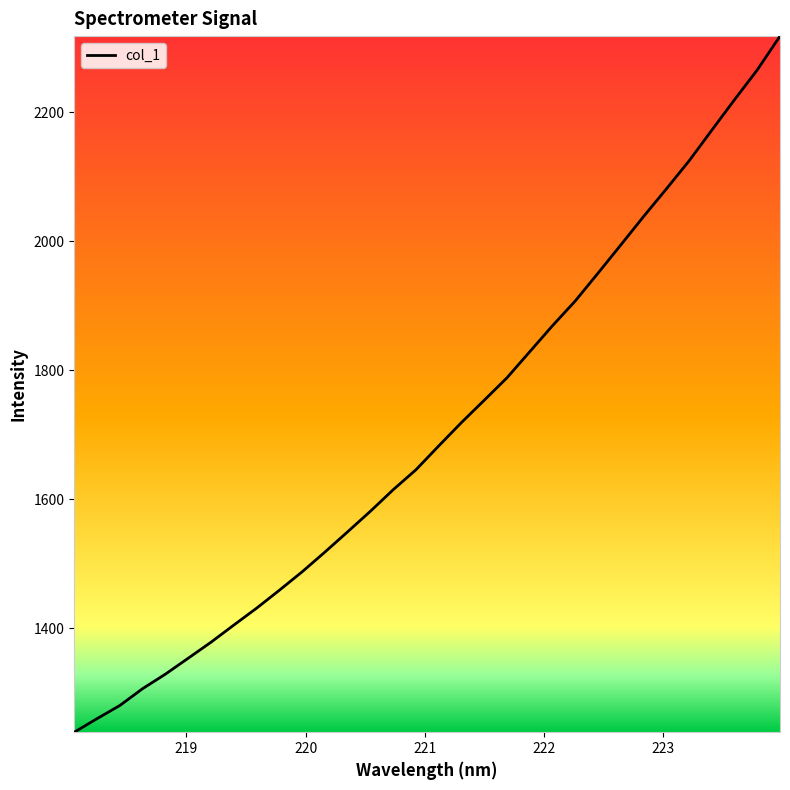

What is the smallest value displayed?

1239.3